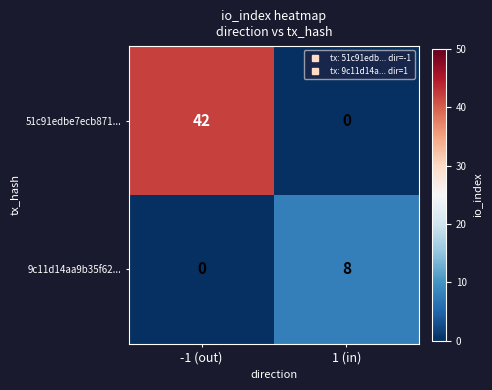

The 51c91edbe7ecb871... series shows 0 at 1 (in). True or false?

True